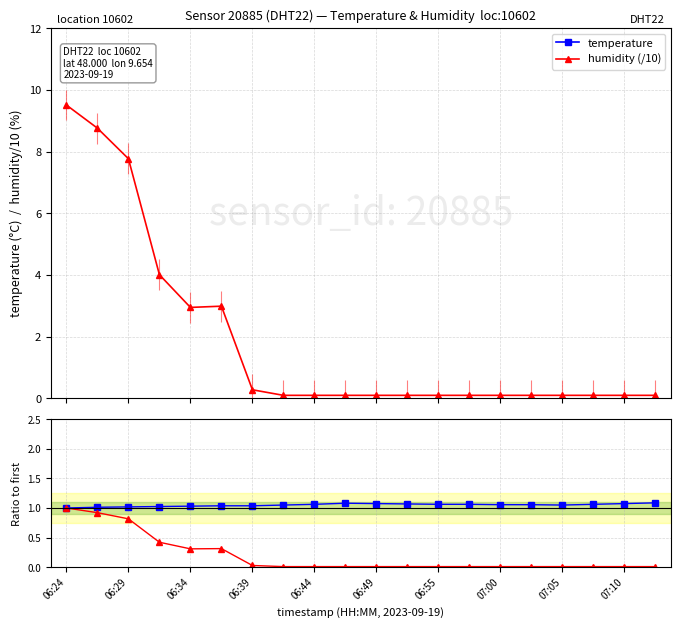

True or false: humidity (/10) has more than 0 interior local peaks.

True